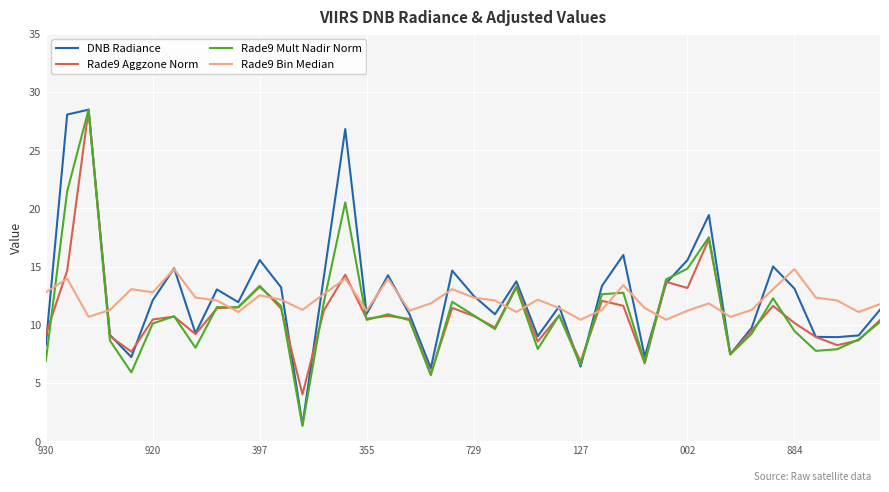

Which series has the widest spread of values?

Rade9 Mult Nadir Norm